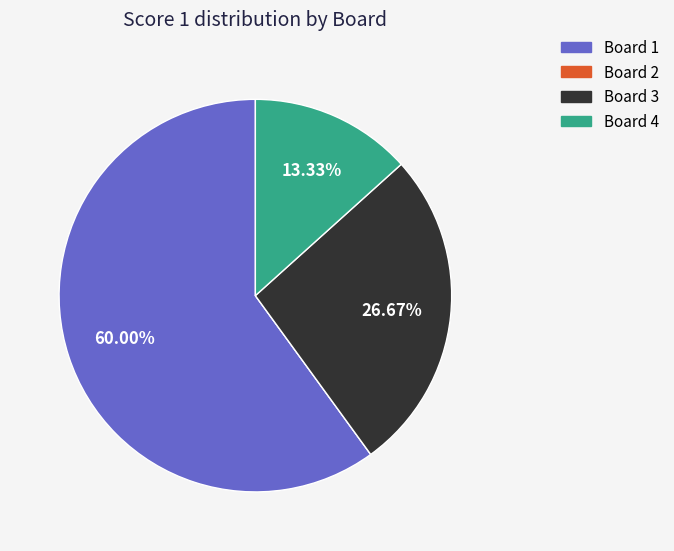

To the nearest percent, what is the difference between the largest and smallest slice percentages?

60%